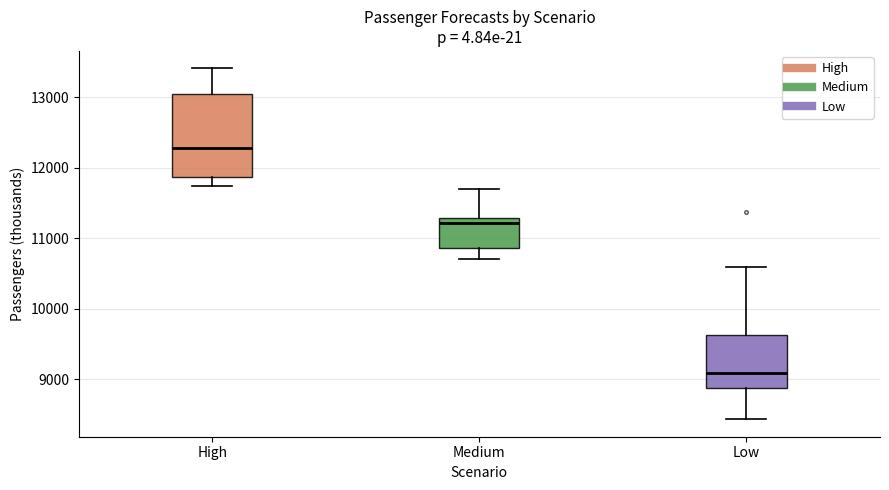

Which box has the highest median line?

High